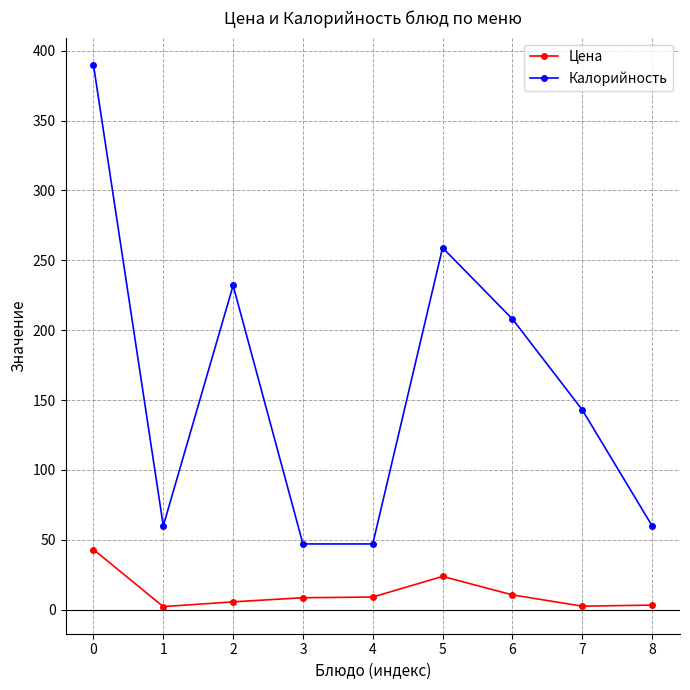

How many data points in Цена are less than 8?

4